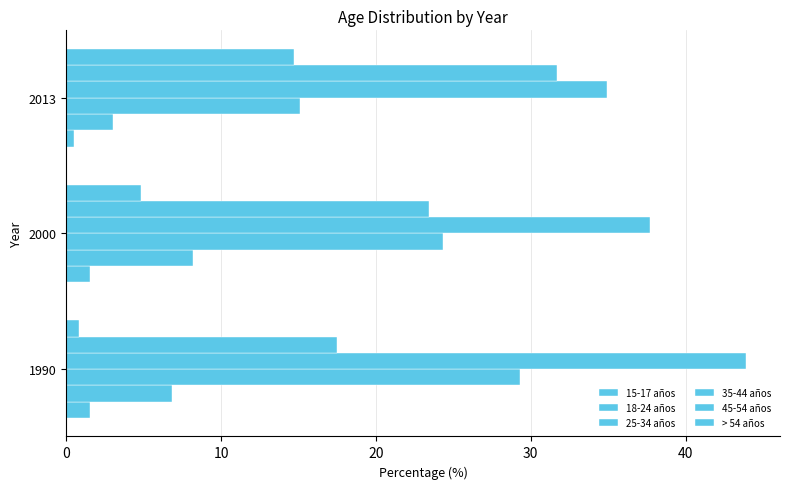

What is the average value of the 35-44 años series?

38.8